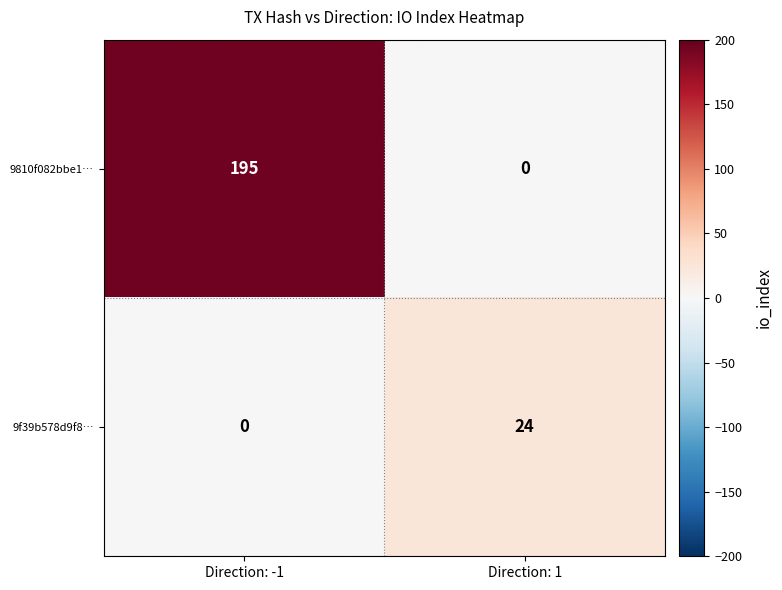

What value does the 9f39b578d9f8… series have at Direction: 1, to the nearest 5?

25